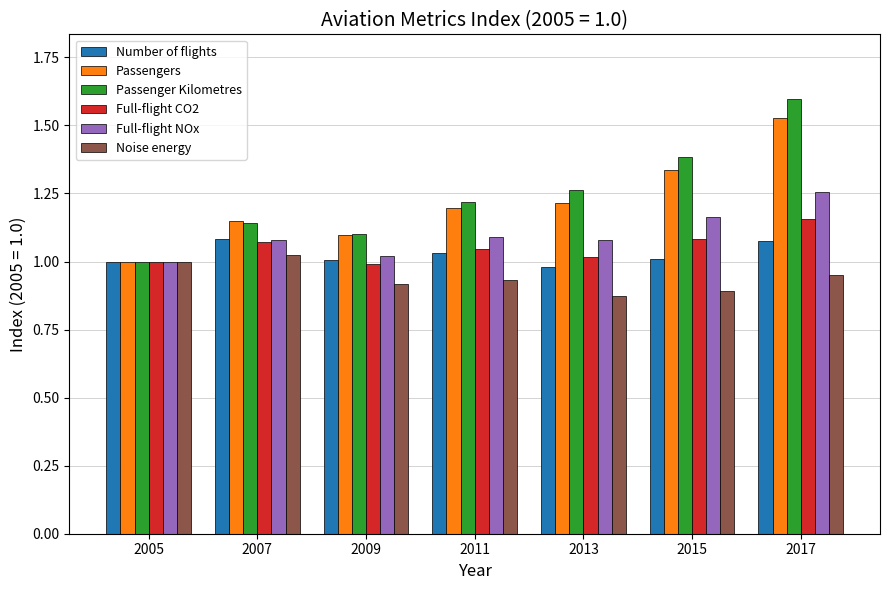

What is the difference between the Passenger Kilometres values at 2017 and 2009?

0.5